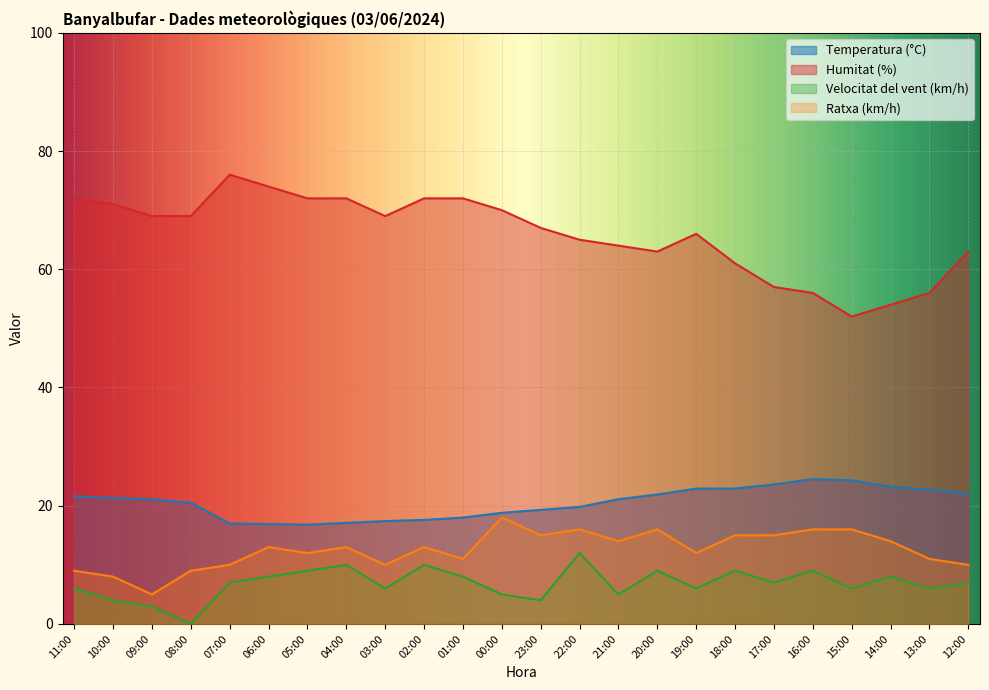

Reading left to right, transcribe all the data shown in this chart.

Temperatura (°C): 11:00=21.6	10:00=21.3	09:00=21.1	08:00=20.5	07:00=17.0	06:00=16.9	05:00=16.8	04:00=17.1	03:00=17.4	02:00=17.6	01:00=18.0	00:00=18.8	23:00=19.3	22:00=19.8	21:00=21.1	20:00=21.9	19:00=22.9	18:00=22.9	17:00=23.6	16:00=24.5	15:00=24.3	14:00=23.2	13:00=22.7	12:00=22.0
Humitat (%): 11:00=72.0	10:00=71.0	09:00=69.0	08:00=69.0	07:00=76.0	06:00=74.0	05:00=72.0	04:00=72.0	03:00=69.0	02:00=72.0	01:00=72.0	00:00=70.0	23:00=67.0	22:00=65.0	21:00=64.0	20:00=63.0	19:00=66.0	18:00=61.0	17:00=57.0	16:00=56.0	15:00=52.0	14:00=54.0	13:00=56.0	12:00=63.0
Velocitat del vent (km/h): 11:00=6.0	10:00=4.0	09:00=3.0	08:00=0.0	07:00=7.0	06:00=8.0	05:00=9.0	04:00=10.0	03:00=6.0	02:00=10.0	01:00=8.0	00:00=5.0	23:00=4.0	22:00=12.0	21:00=5.0	20:00=9.0	19:00=6.0	18:00=9.0	17:00=7.0	16:00=9.0	15:00=6.0	14:00=8.0	13:00=6.0	12:00=7.0
Ratxa (km/h): 11:00=9.0	10:00=8.0	09:00=5.0	08:00=9.0	07:00=10.0	06:00=13.0	05:00=12.0	04:00=13.0	03:00=10.0	02:00=13.0	01:00=11.0	00:00=18.0	23:00=15.0	22:00=16.0	21:00=14.0	20:00=16.0	19:00=12.0	18:00=15.0	17:00=15.0	16:00=16.0	15:00=16.0	14:00=14.0	13:00=11.0	12:00=10.0